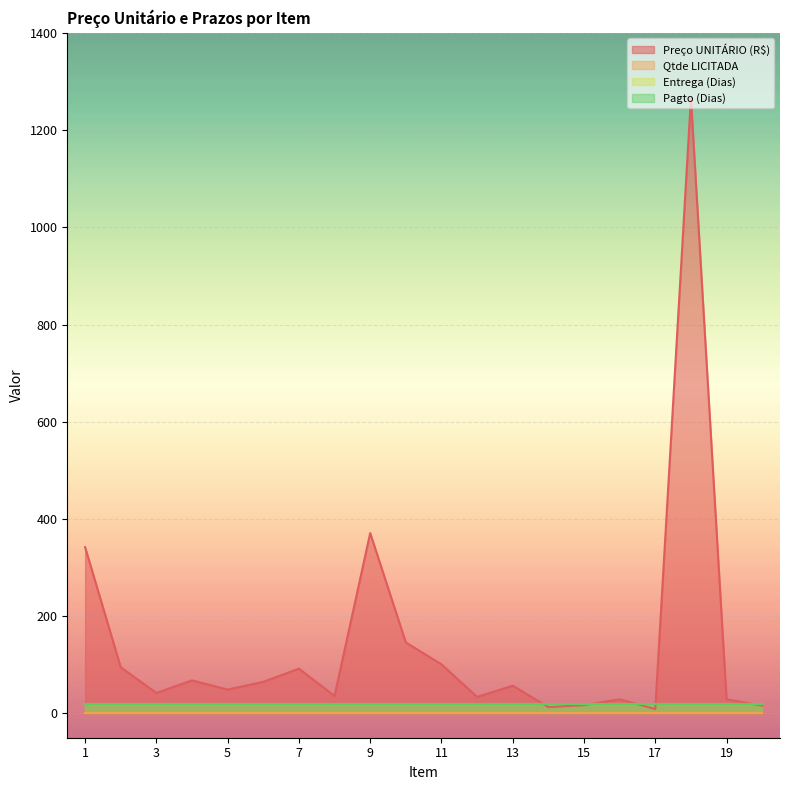

Which series has the largest total across all categories?

Preço UNITÁRIO (R$)